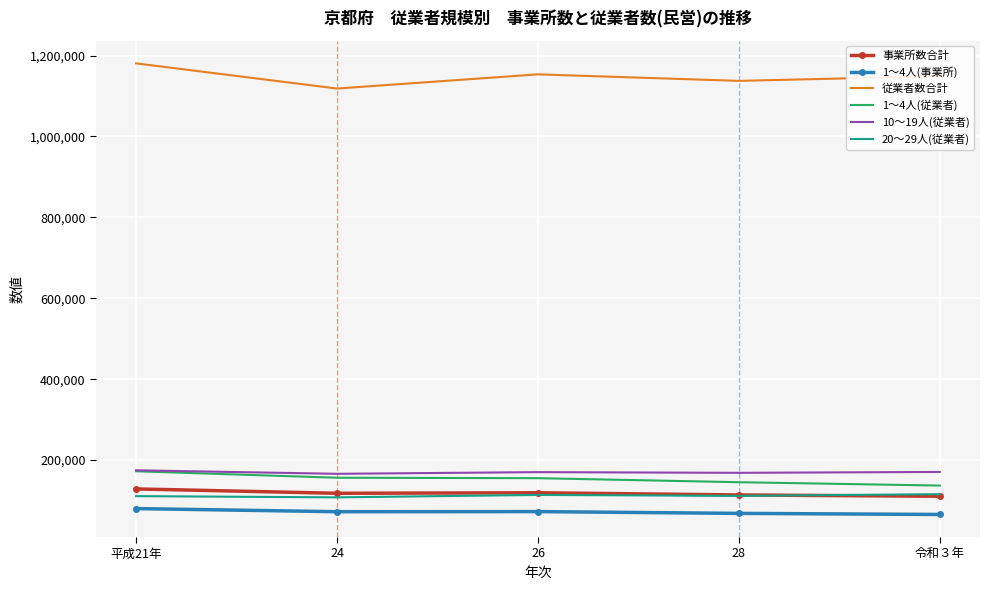

At which category is the sum across all series the highest?

平成21年